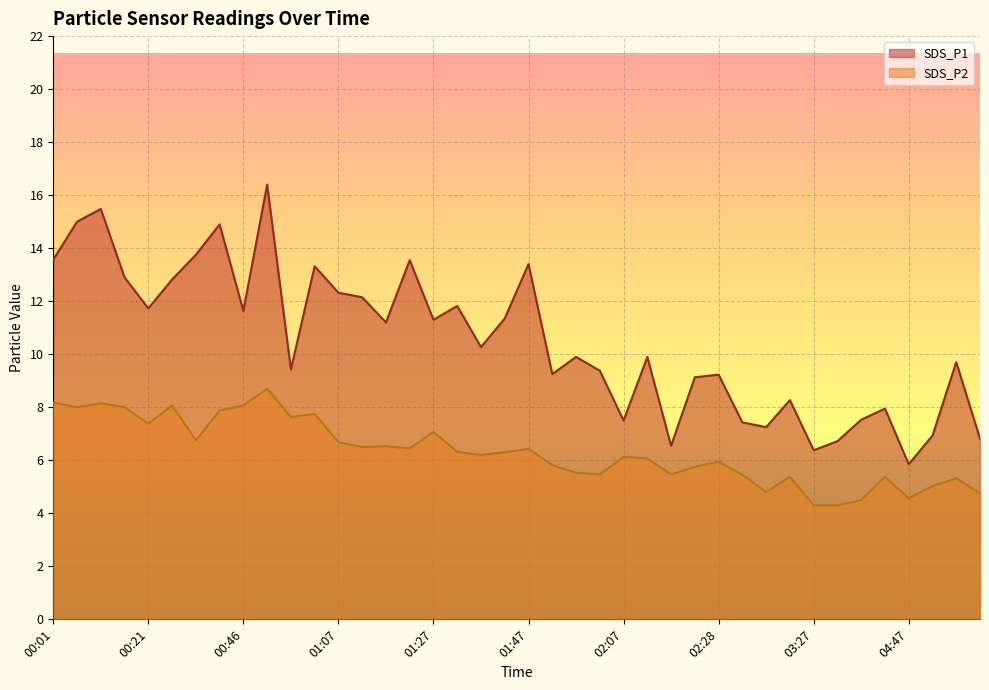

At how many categories does at least one series exceed 5?

40